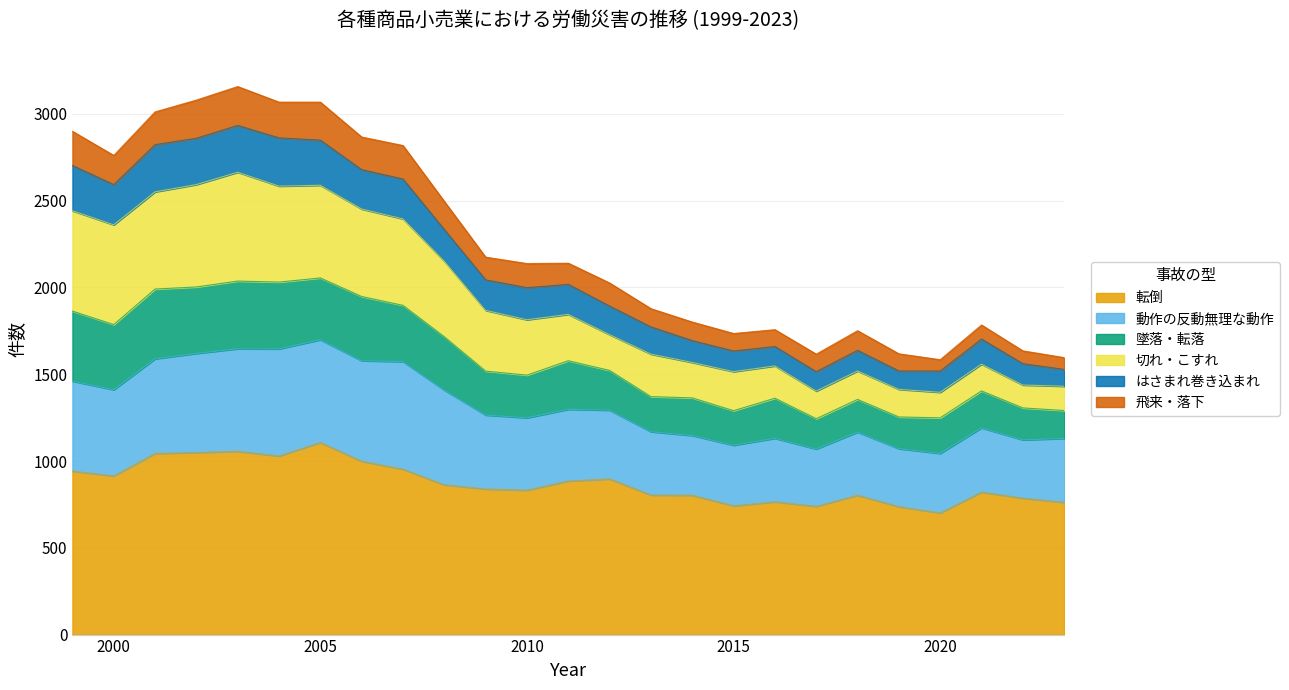

What is the minimum value for 転倒?

701